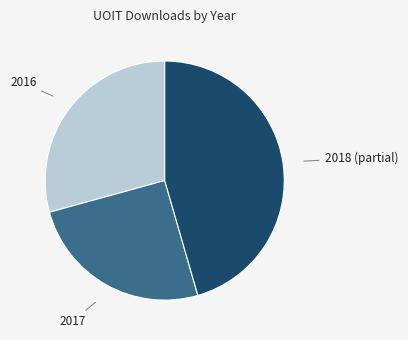

Which category has the biggest portion of the pie?

2018 (partial)